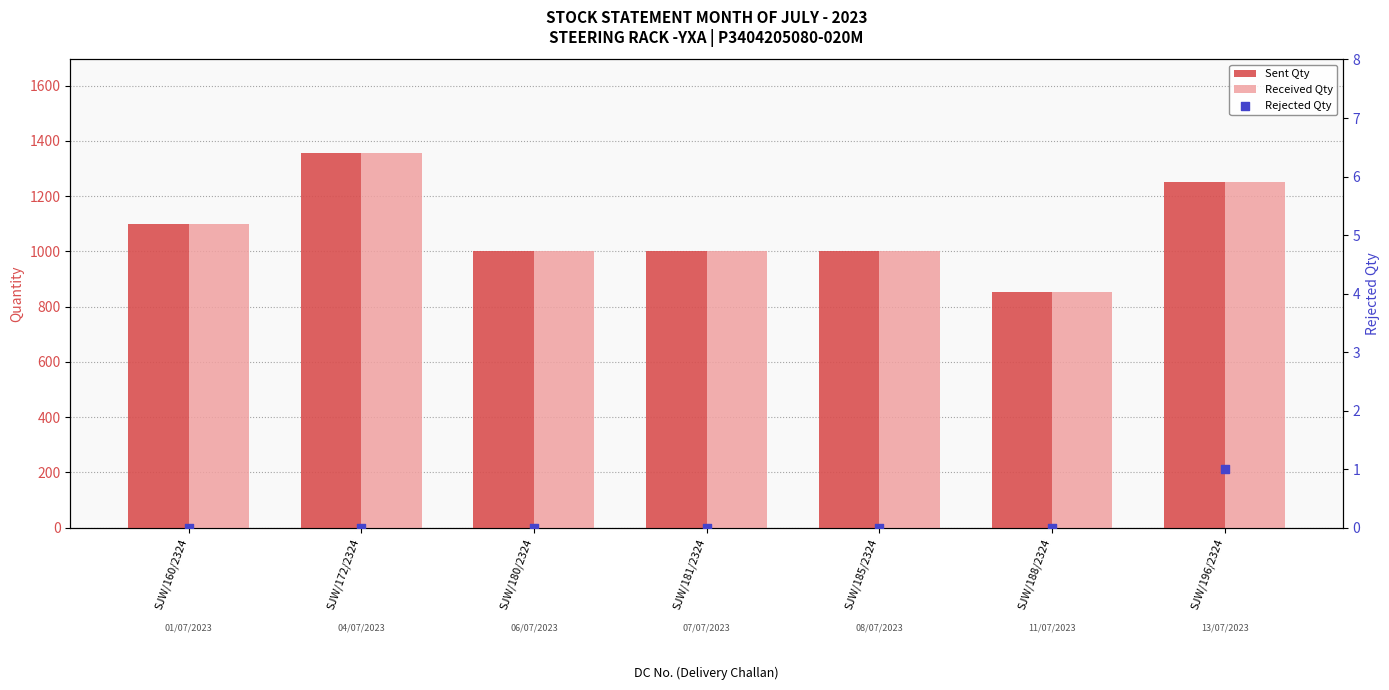

Is the value of Received Qty at SJW/185/2324 greater than the value of Sent Qty at SJW/160/2324?

No